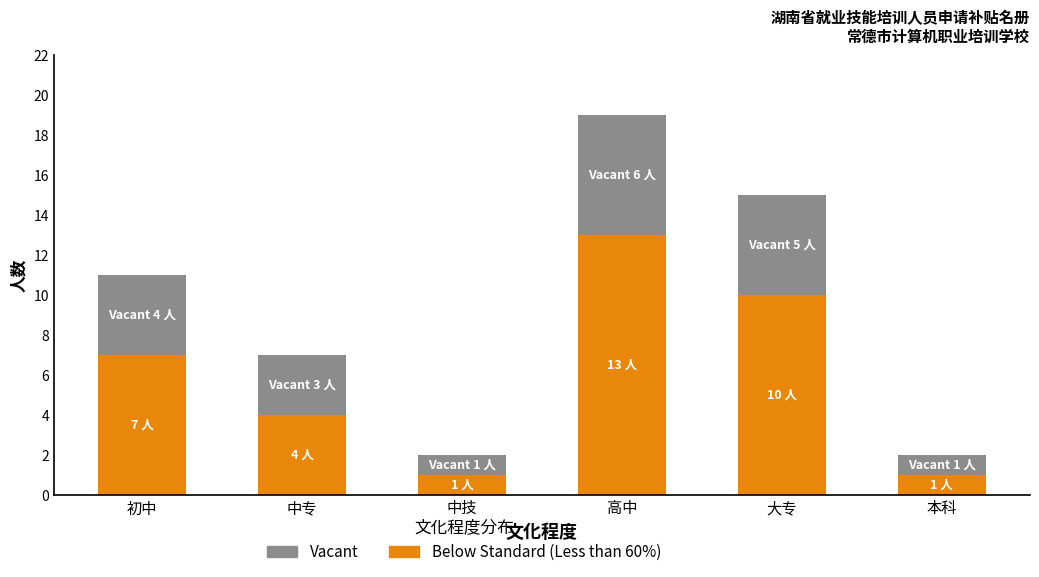

What is the difference between the Below Standard (Less than 60%) values at 中专 and 中技?

3